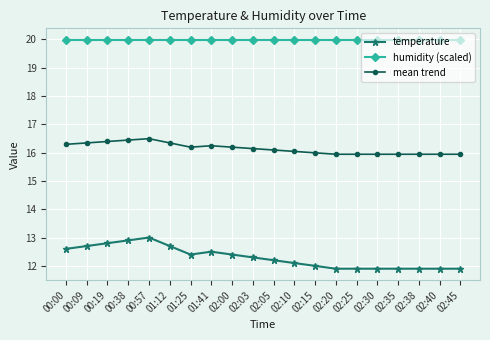

Which series has the largest total across all categories?

humidity (scaled)